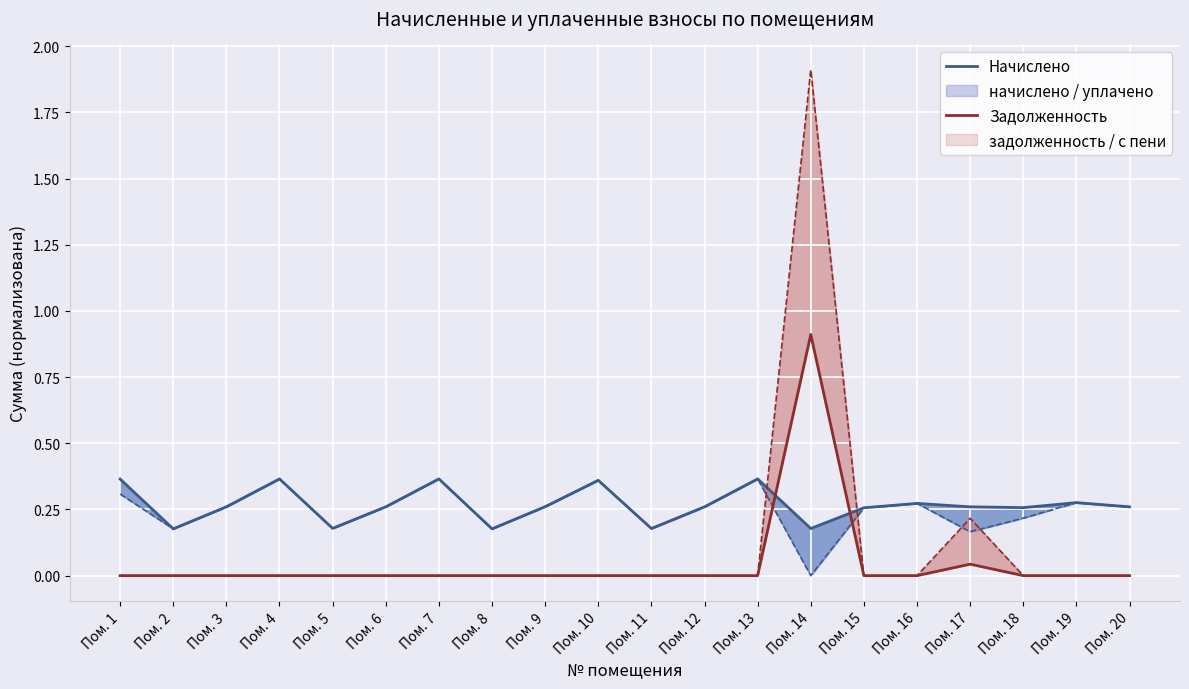

Rank the series by their average value, from highest to lowest.

Начислено, Задолженность